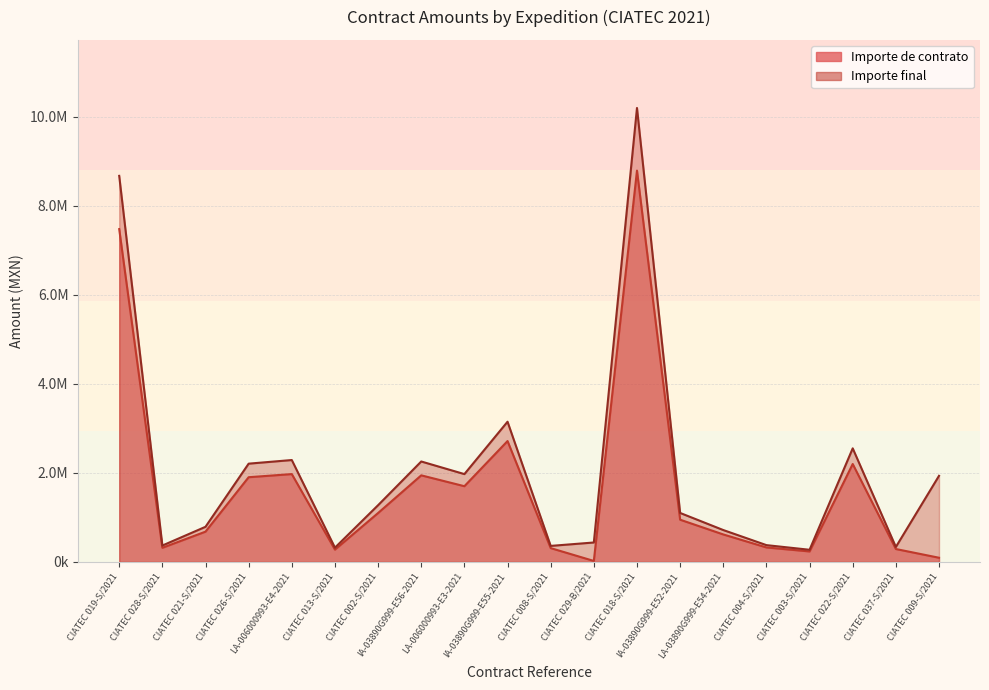

In Importe de contrato, how many points are lower than both neighbors (excluding endpoints)?

5